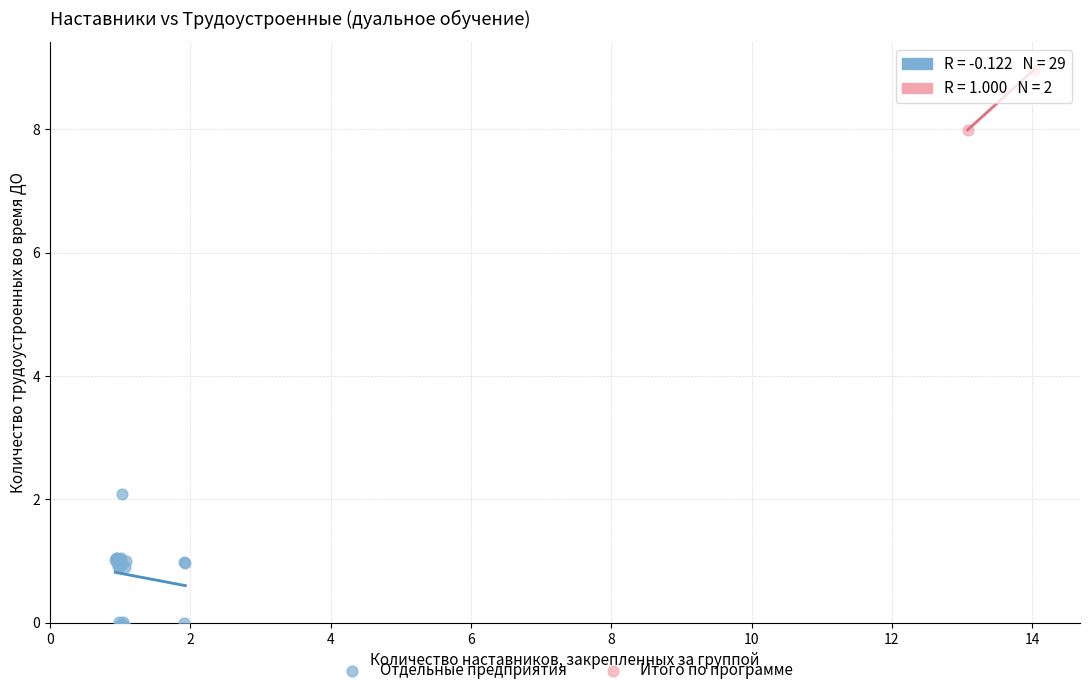

What are all the series names shown in the legend?

Отдельные предприятия, Итого по программе